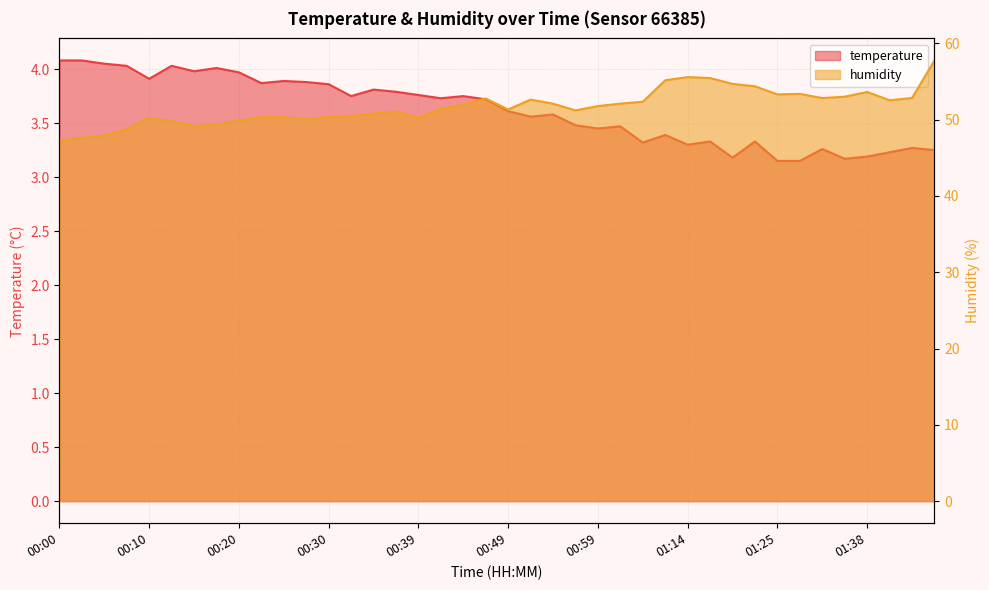

Rank the categories by temperature value from lowest to highest.

01:25, 01:31, 01:36, 01:20, 01:38, 01:41, 01:46, 01:33, 01:43, 01:14, 01:04, 01:17, 01:23, 01:12, 00:59, 01:01, 00:56, 00:51, 00:54, 00:49, 00:47, 00:42, 00:32, 00:44, 00:39, 00:37, 00:34, 00:30, 00:22, 00:27, 00:25, 00:10, 00:20, 00:15, 00:17, 00:07, 00:12, 00:05, 00:00, 00:02